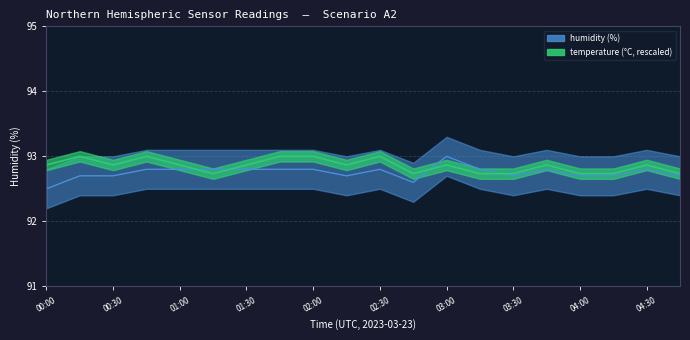

Which series has the largest range (max minus min)?

humidity